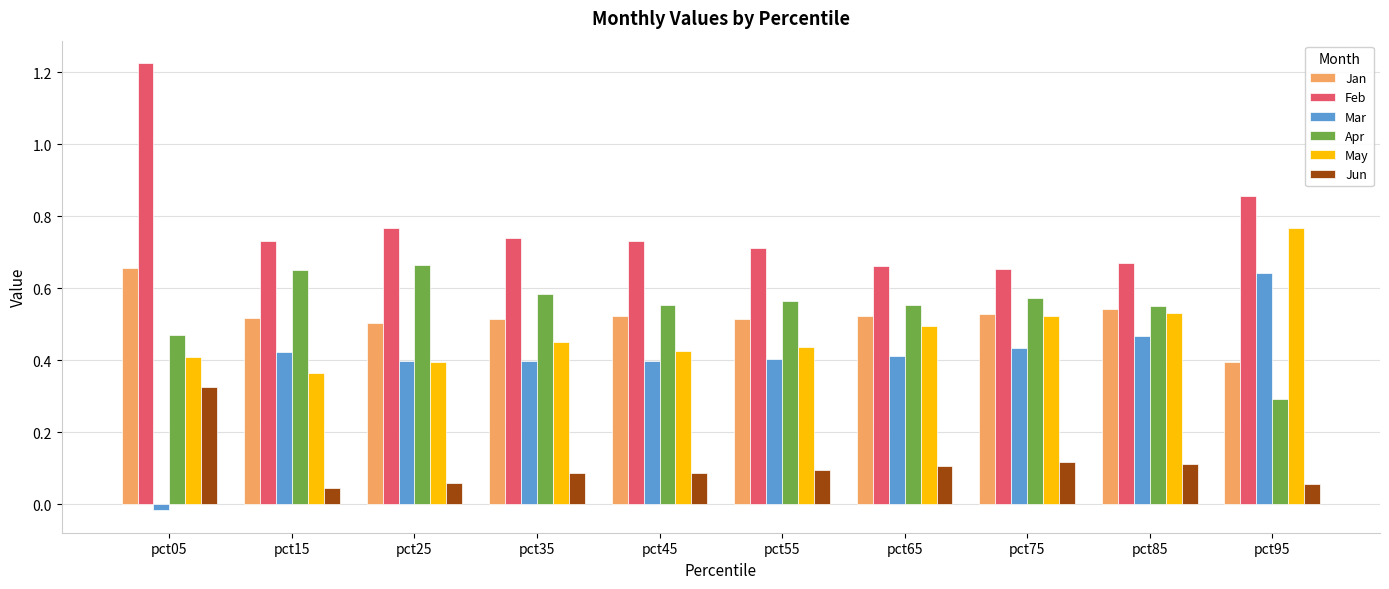

Between pct15 and pct95, which series saw the biggest shift?

May